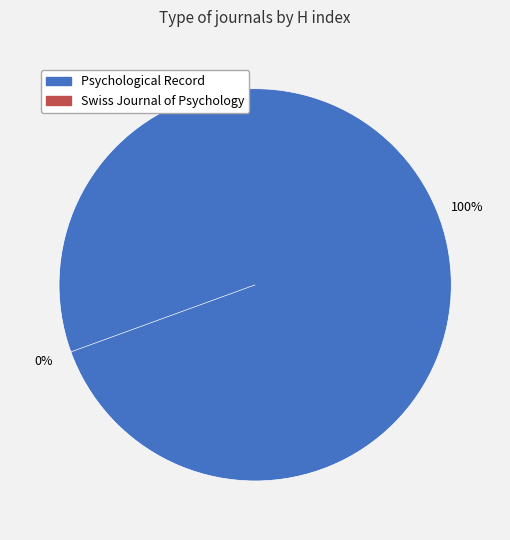

The Swiss Journal of Psychology slice represents 0% of the pie. True or false?

True